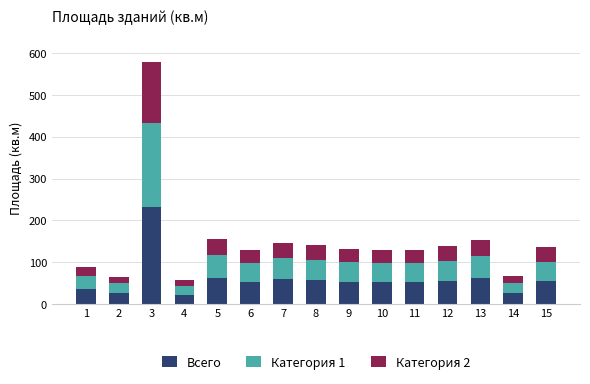

What is the minimum value for Всего?

22.6